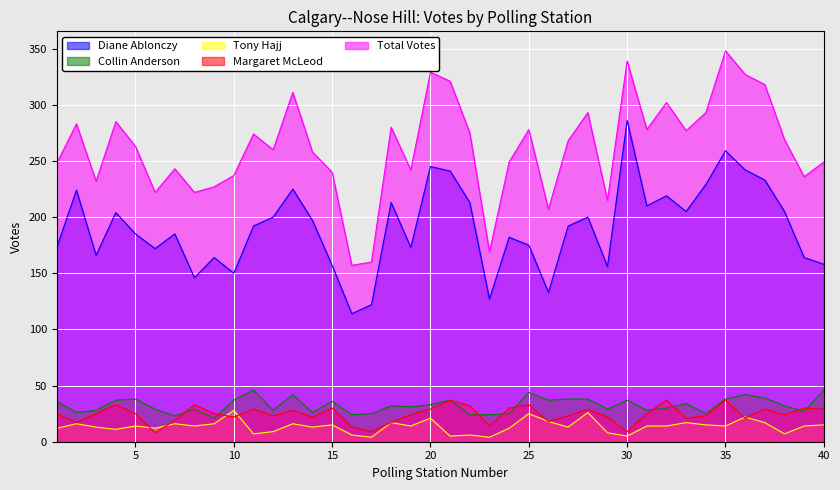

Rank the series by their maximum value, from lowest to highest.

Tony Hajj, Margaret McLeod, Collin Anderson, Diane Ablonczy, Total Votes